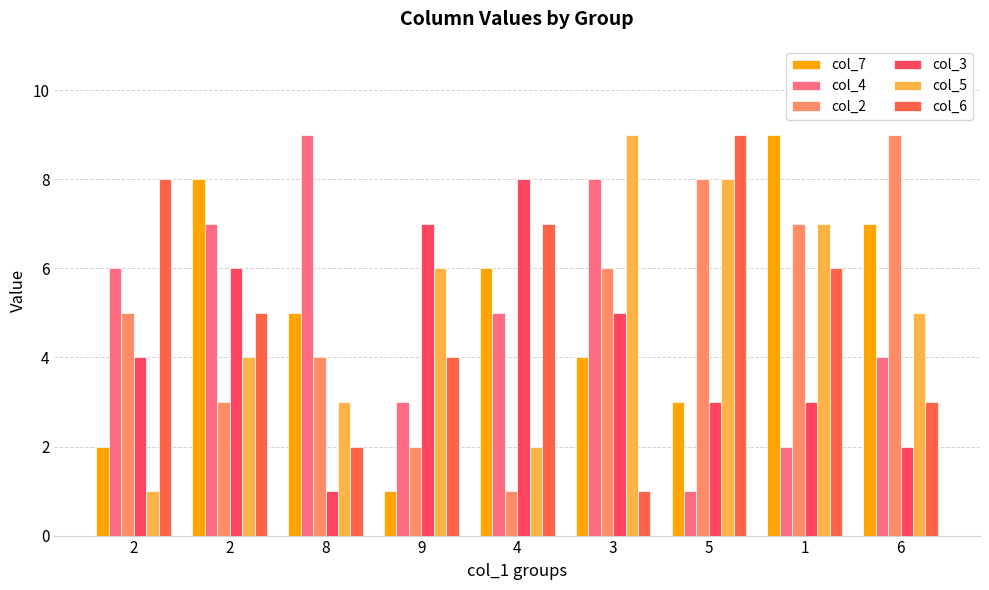

What is the label of the 2nd bar from the left?

2